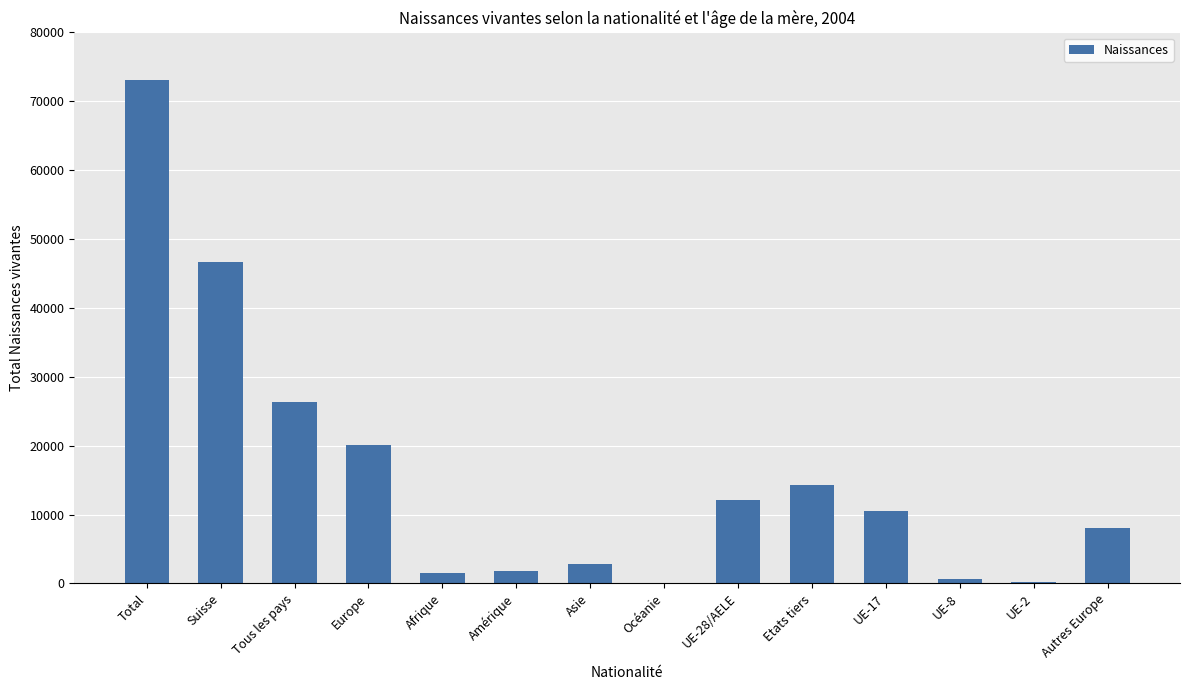

Between Suisse and Etats tiers, which is larger?

Suisse